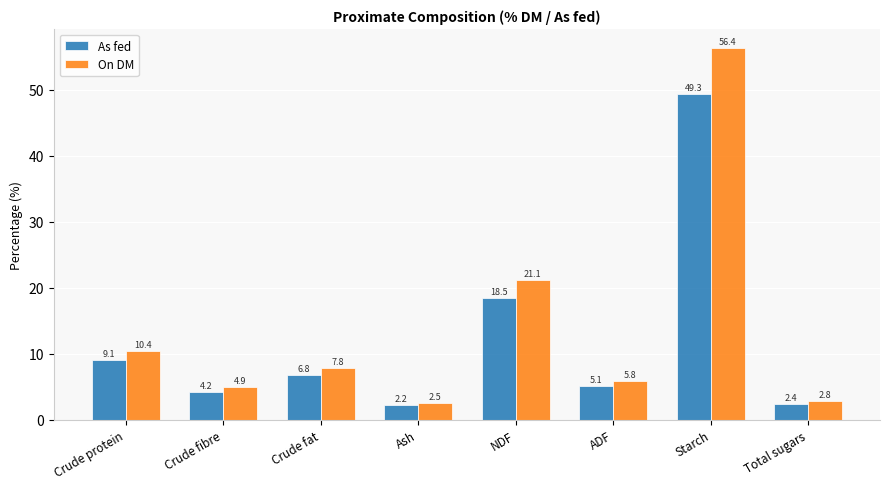

Which series has the largest range (max minus min)?

On DM